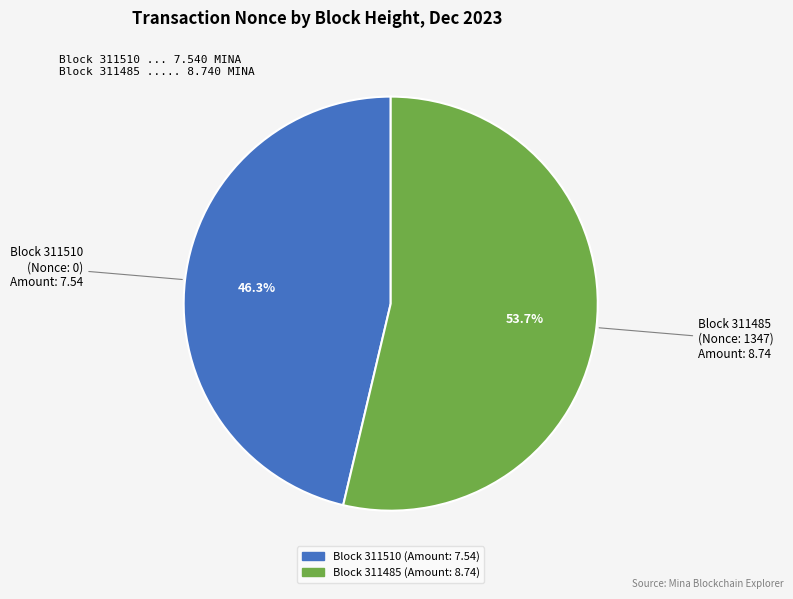

Is there any slice that represents more than half of the pie?

Yes